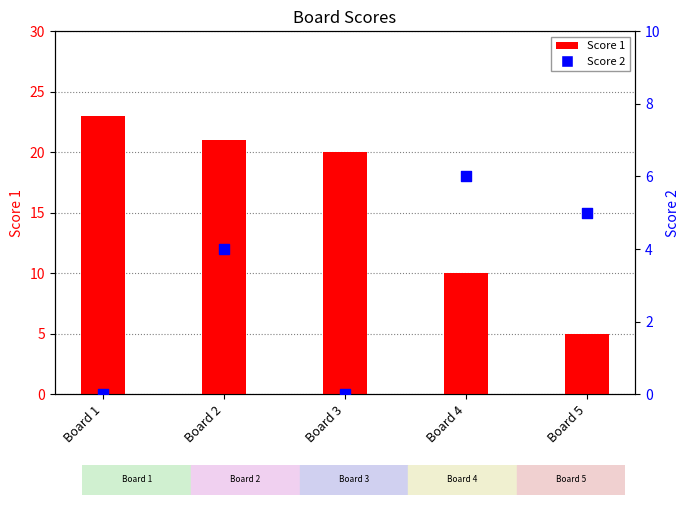

What is the total value across all series at Board 3?

20